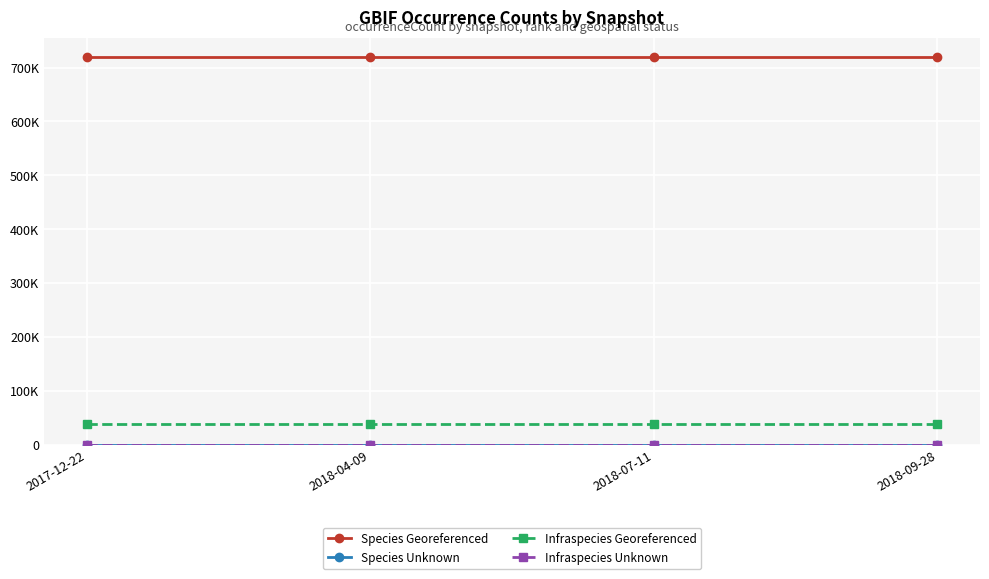

Does the chart have visible grid lines?

Yes